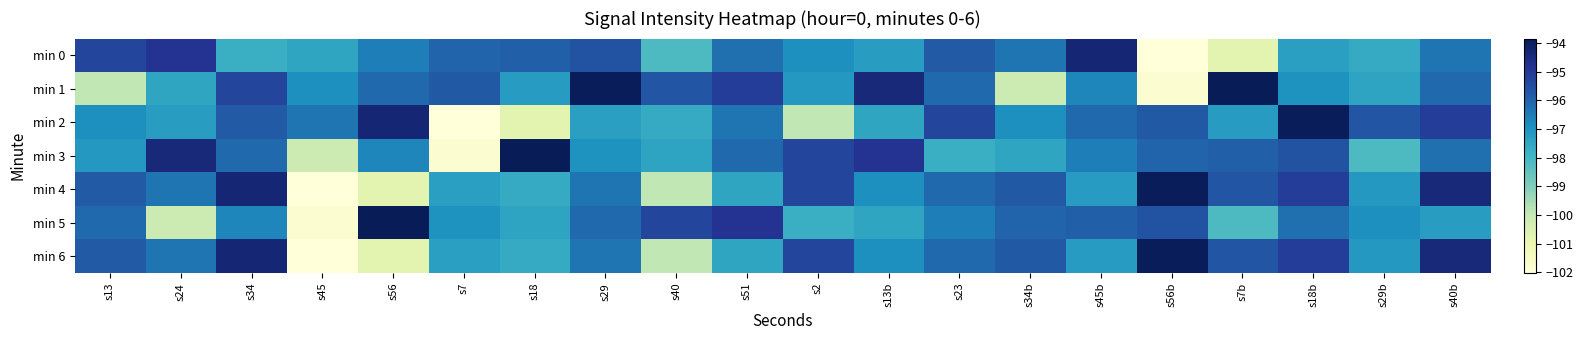

Between s34 and s40b, which is larger?

s40b